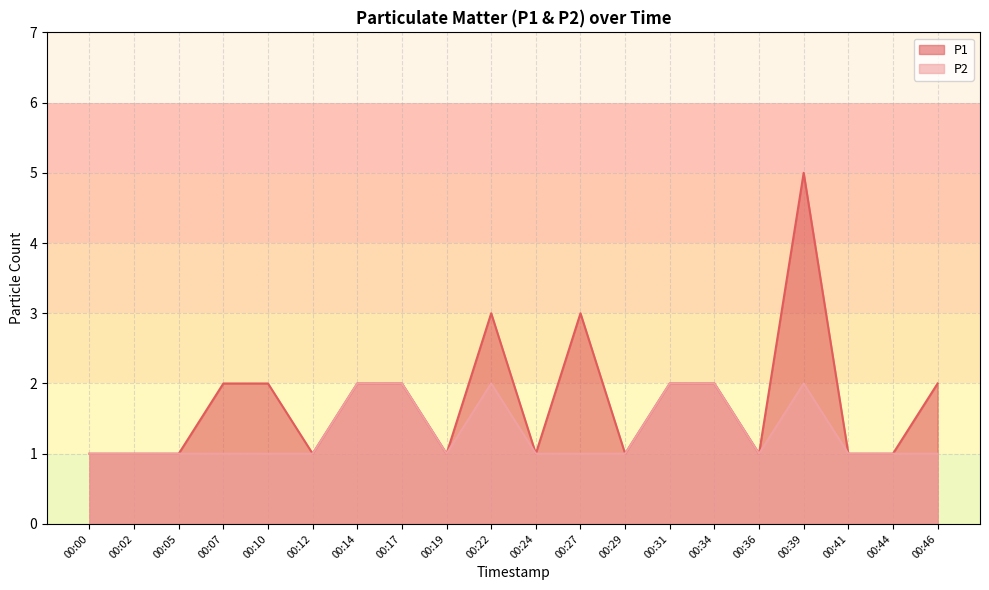

Reading left to right, list all the values displayed in this chart.

P1: 1	1	1	2	2	1	2	2	1	3	1	3	1	2	2	1	5	1	1	2
P2: 1	1	1	1	1	1	2	2	1	2	1	1	1	2	2	1	2	1	1	1